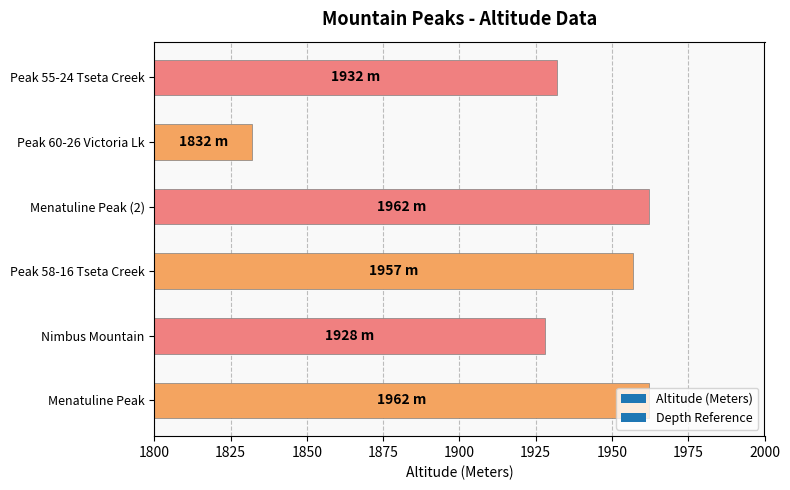

What is the smallest value displayed?

1832